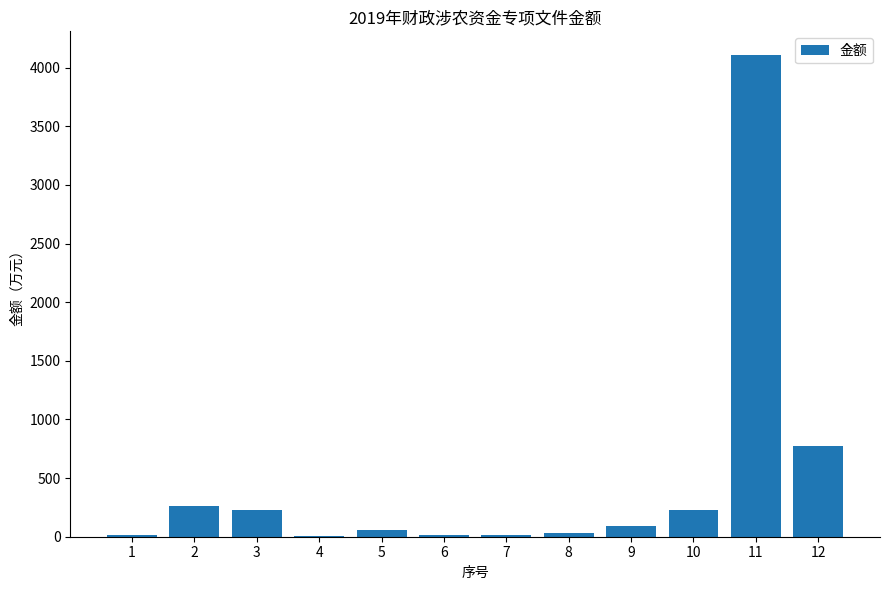

The value at 11 is 1924.3. True or false?

False